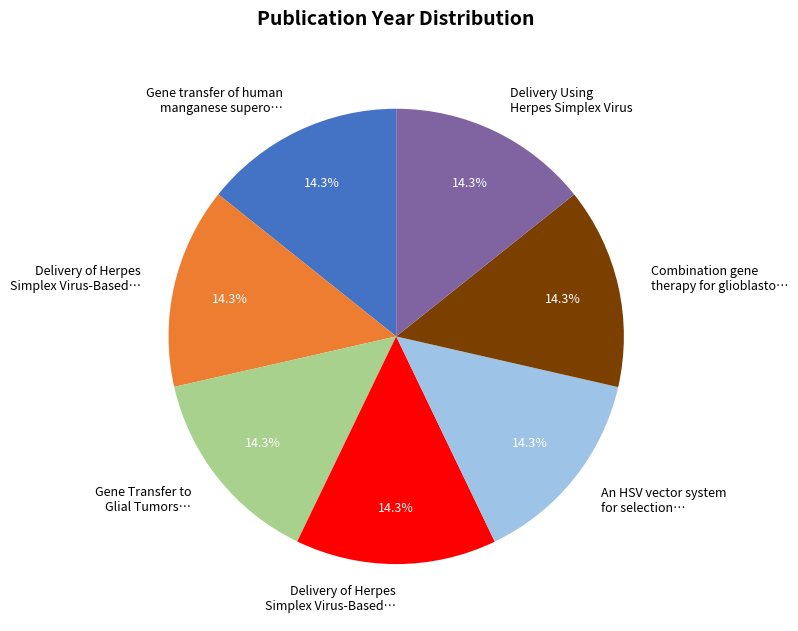

Is there any slice that represents more than half of the pie?

No